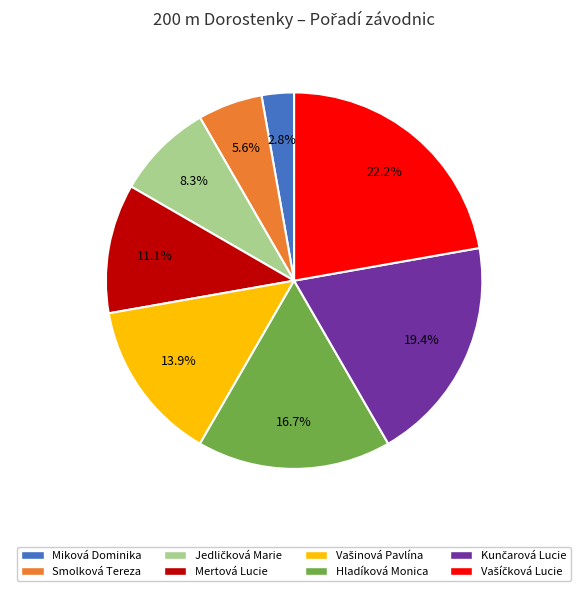

How many segments does this pie chart have?

8